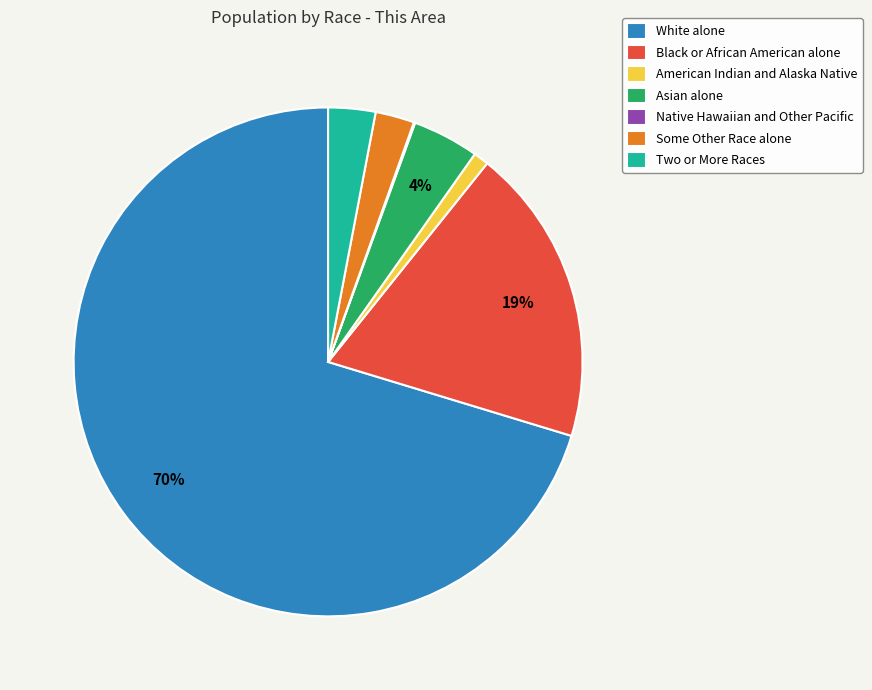

The Two or More Races slice represents 3% of the pie. True or false?

True